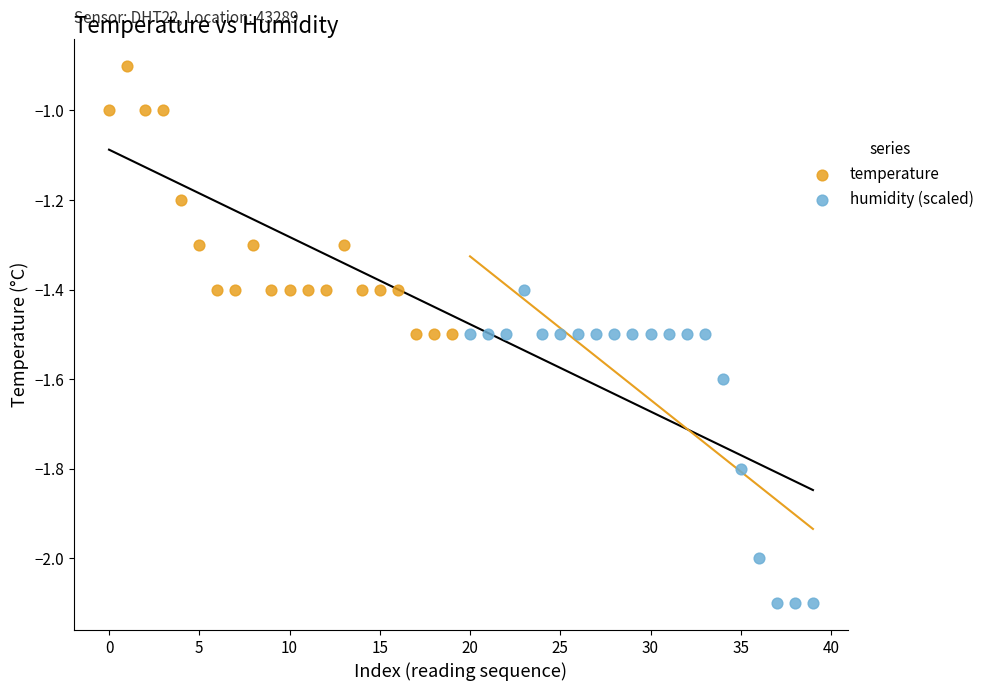

Which series has the widest spread of Y values?

humidity (scaled)